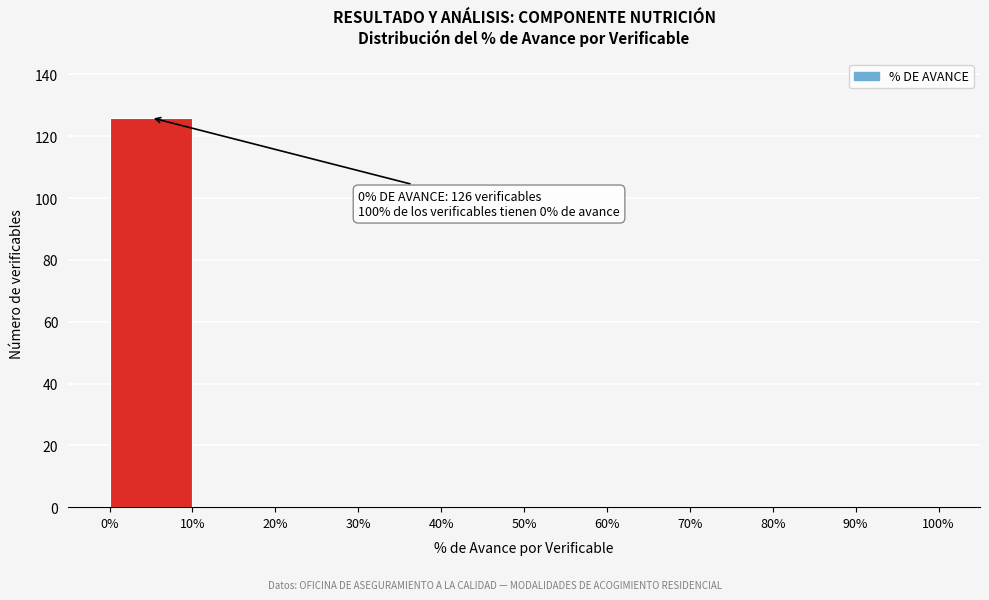

Over which range of the x-axis is the bar tallest?

0% to 10%